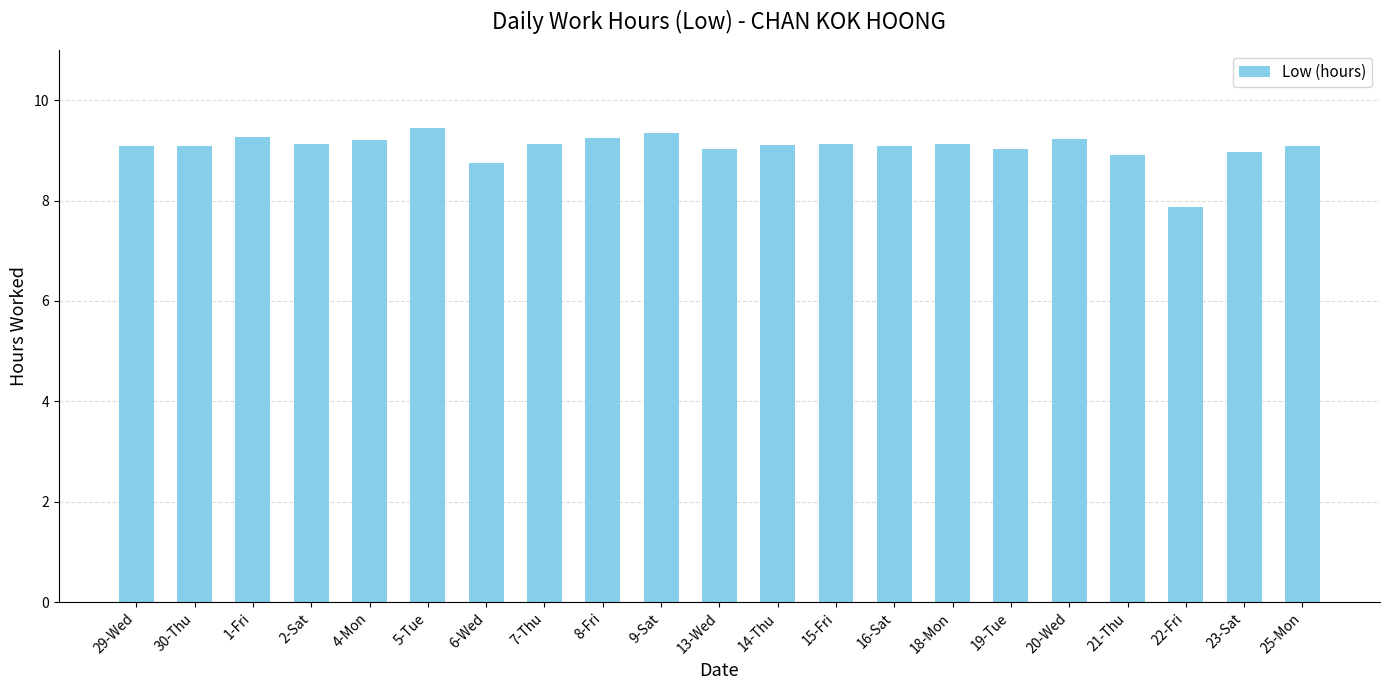

True or false: the data shows 5.0 at 20-Wed.

False